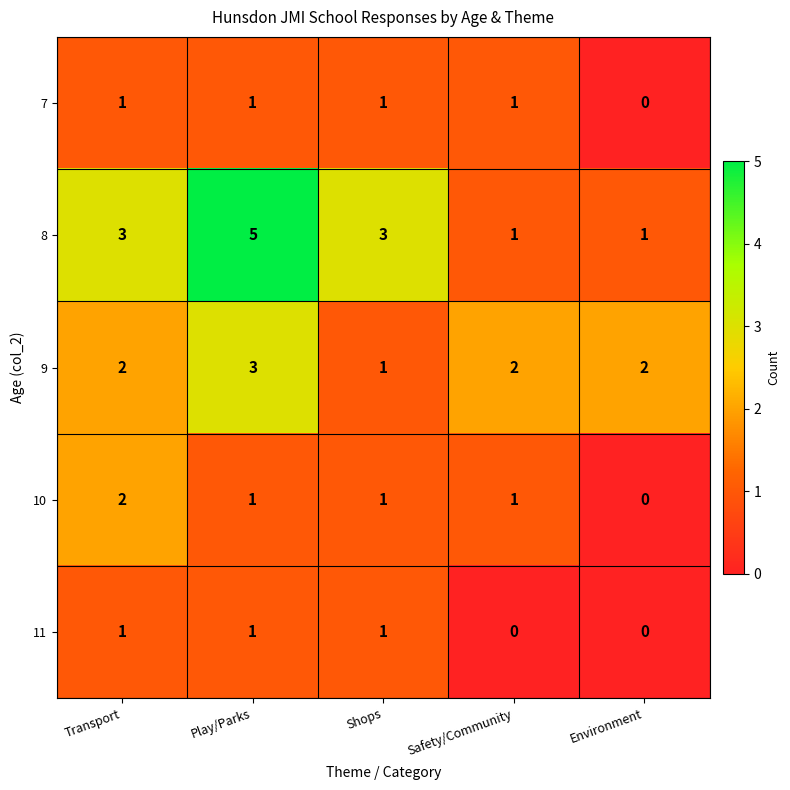

At which category does the chart reach its peak across all series?

Play/Parks